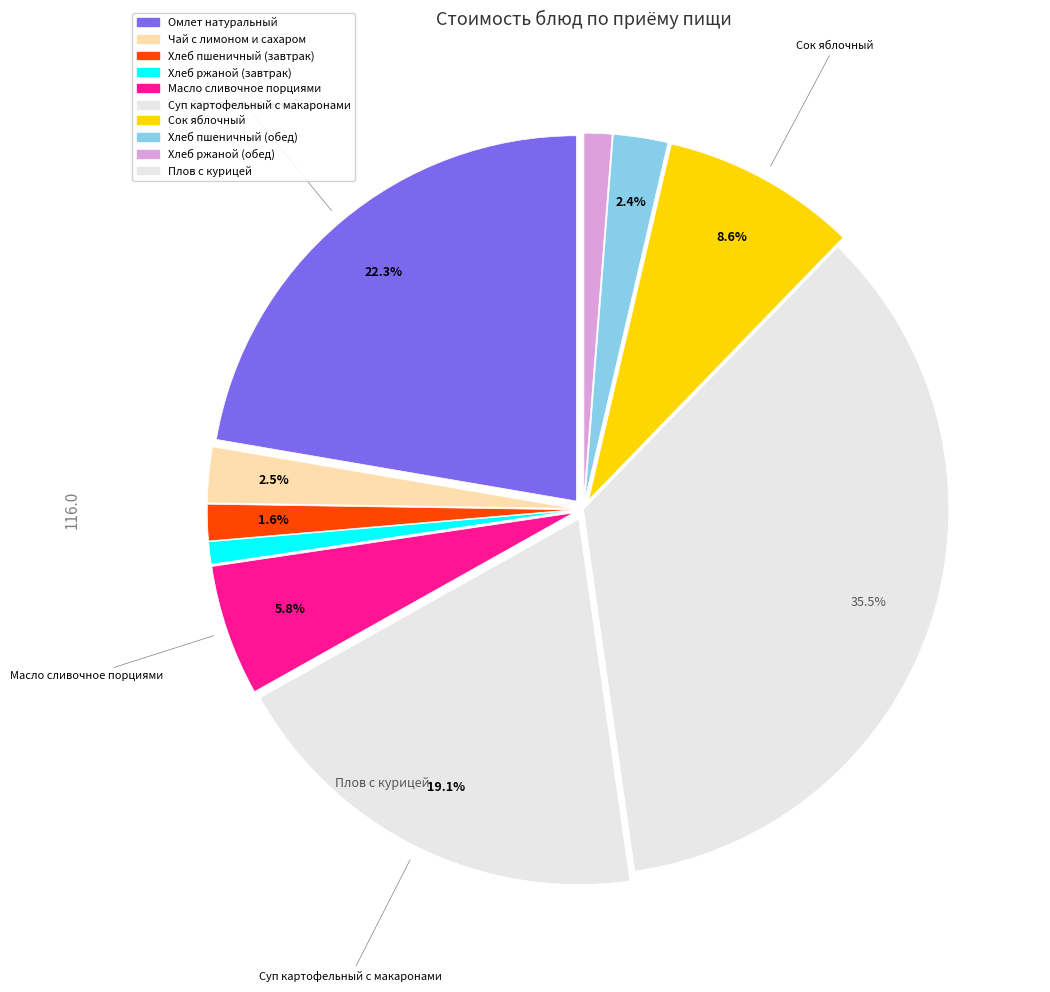

Count the number of slices in the pie.

10